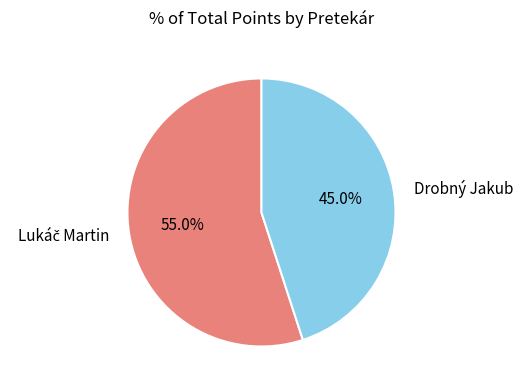

Which category has the smallest portion of the pie?

Drobný Jakub